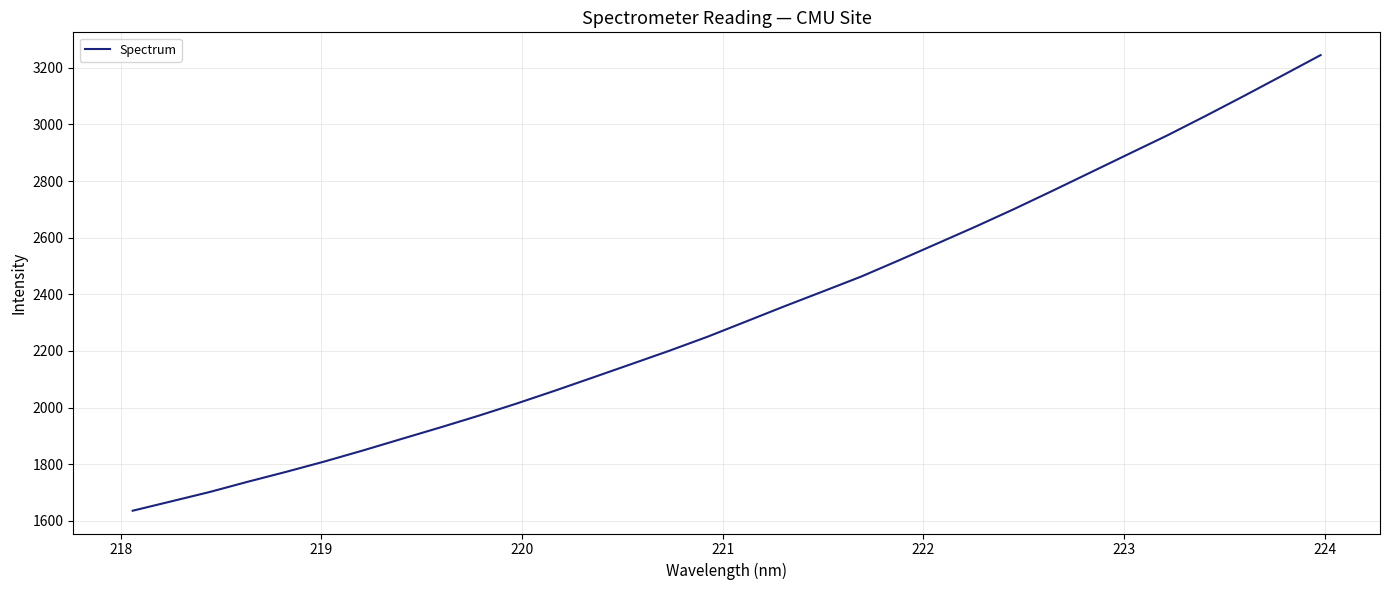

How many categories are shown in the chart?

32